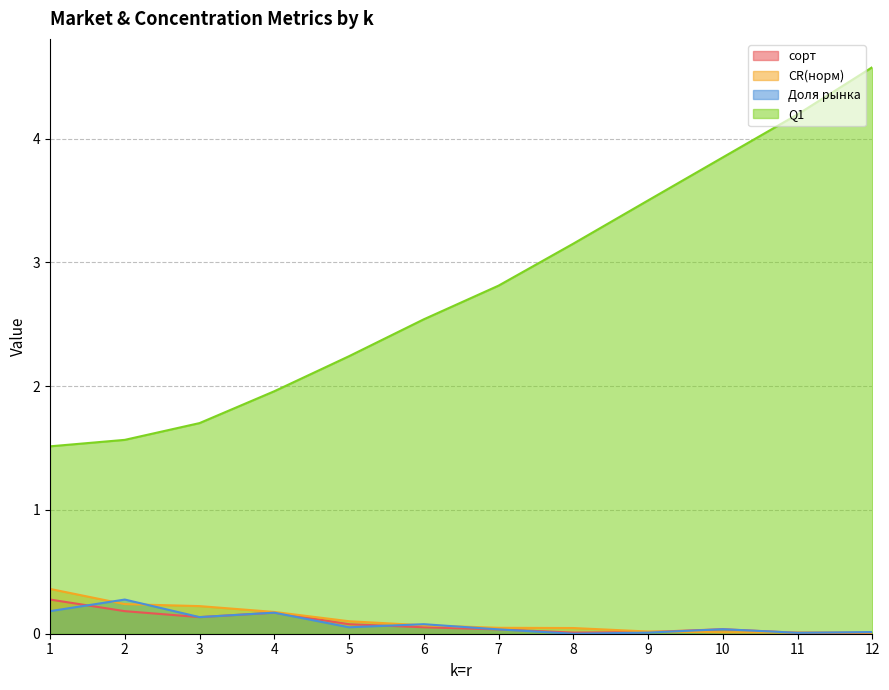

Which series has the largest range (max minus min)?

Q1